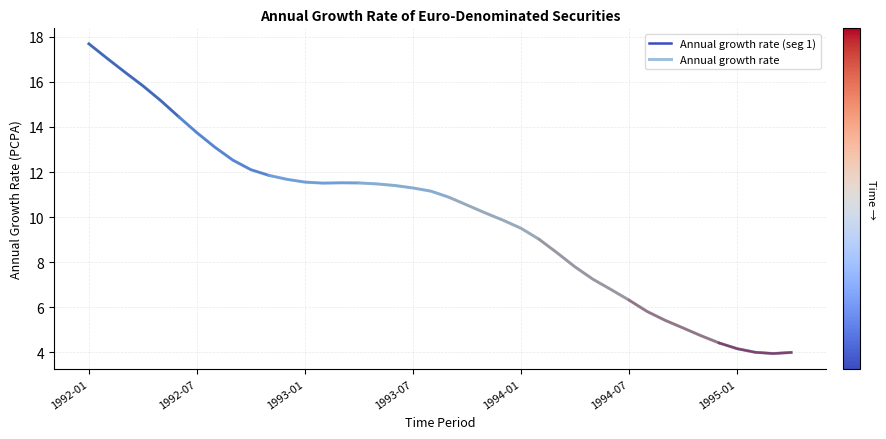

Where is the first local maximum?

1993-03